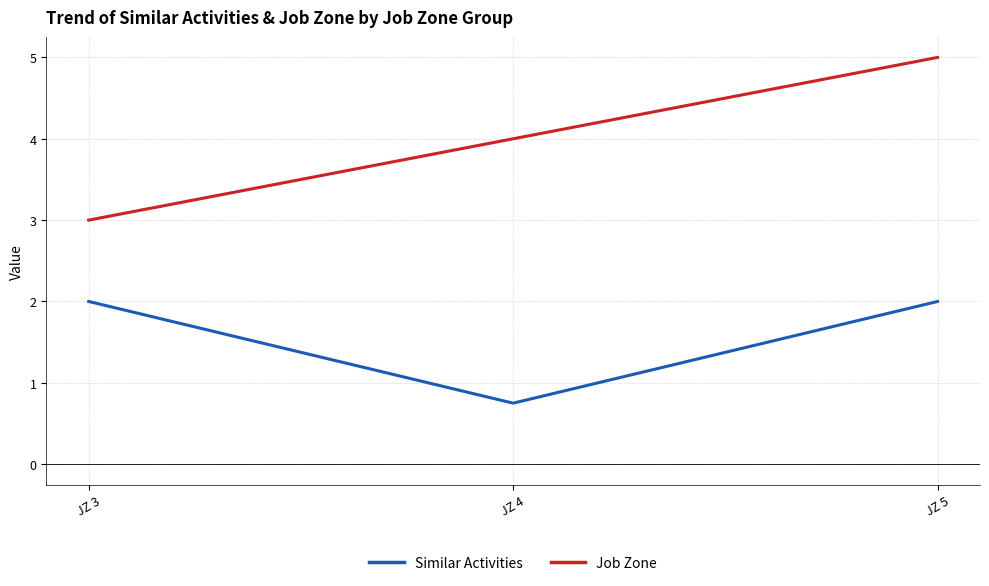

Which category has the highest value across all series?

JZ 5